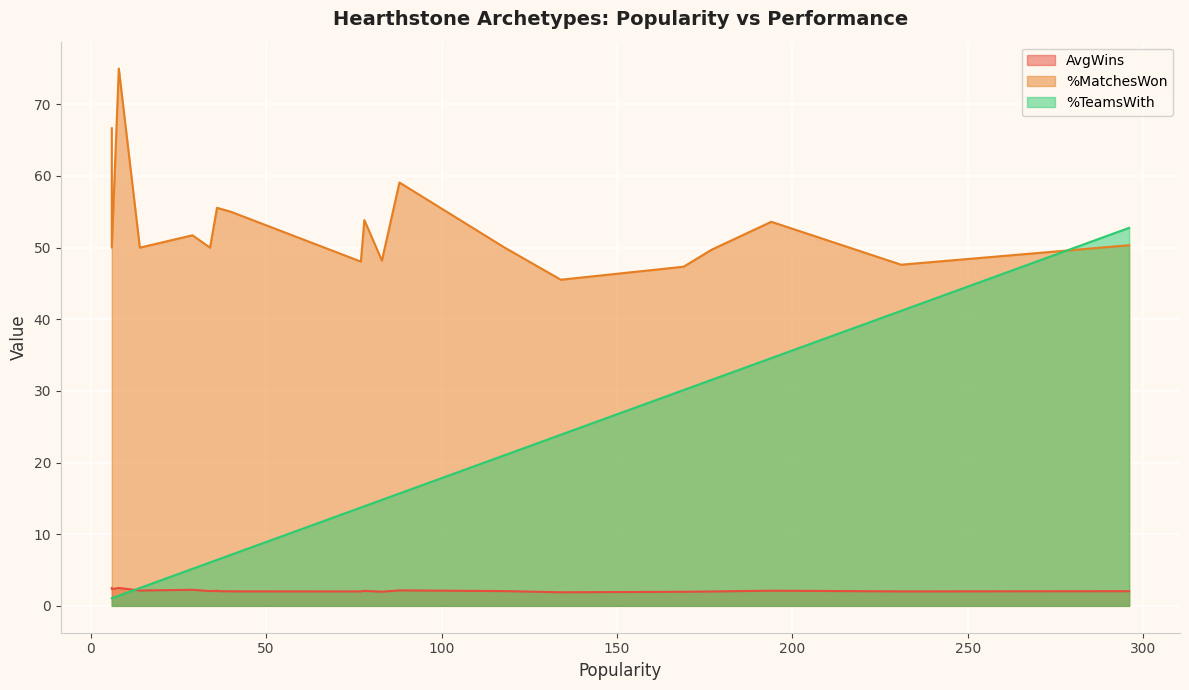

True or false: %TeamsWith and %MatchesWon intersect in this chart.

True